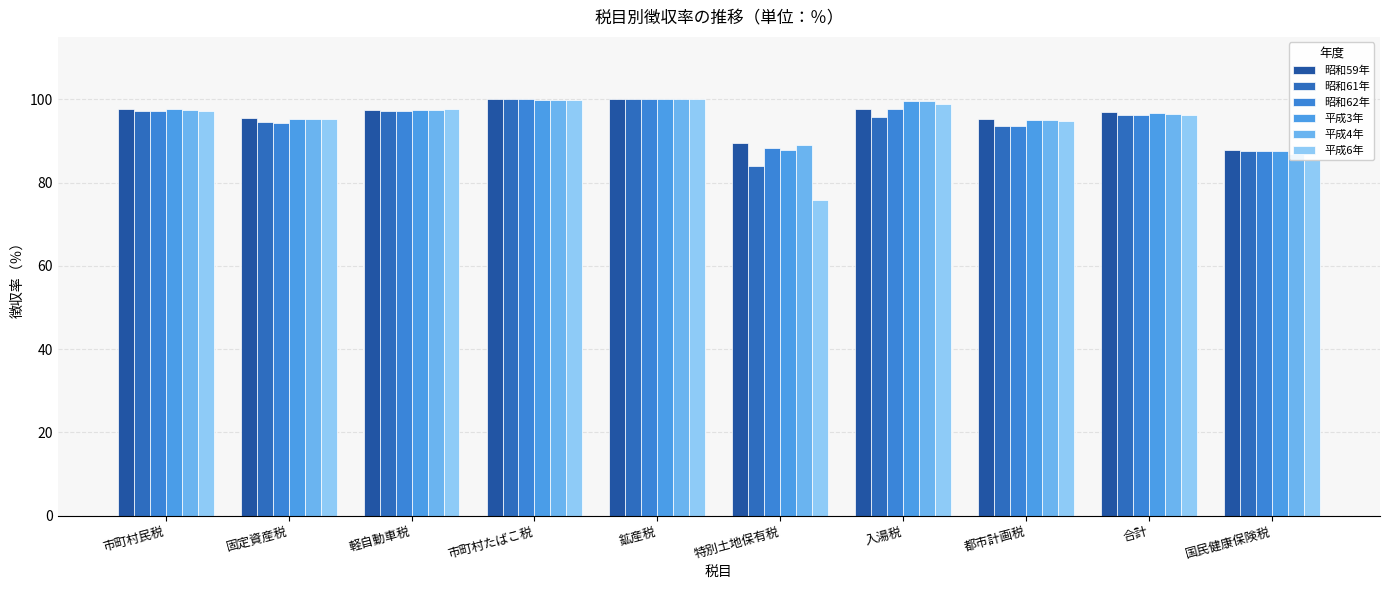

What position from the left is 固定資産税?

2